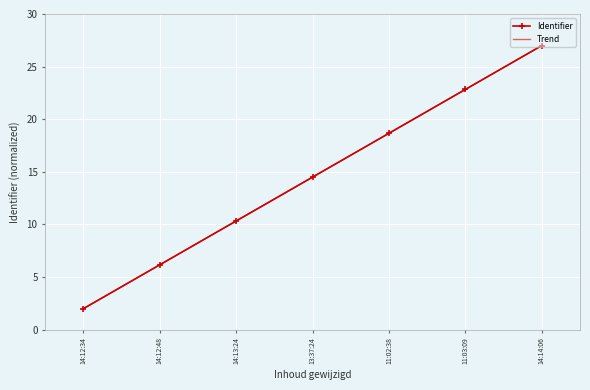

What is the smallest value displayed?

2.0